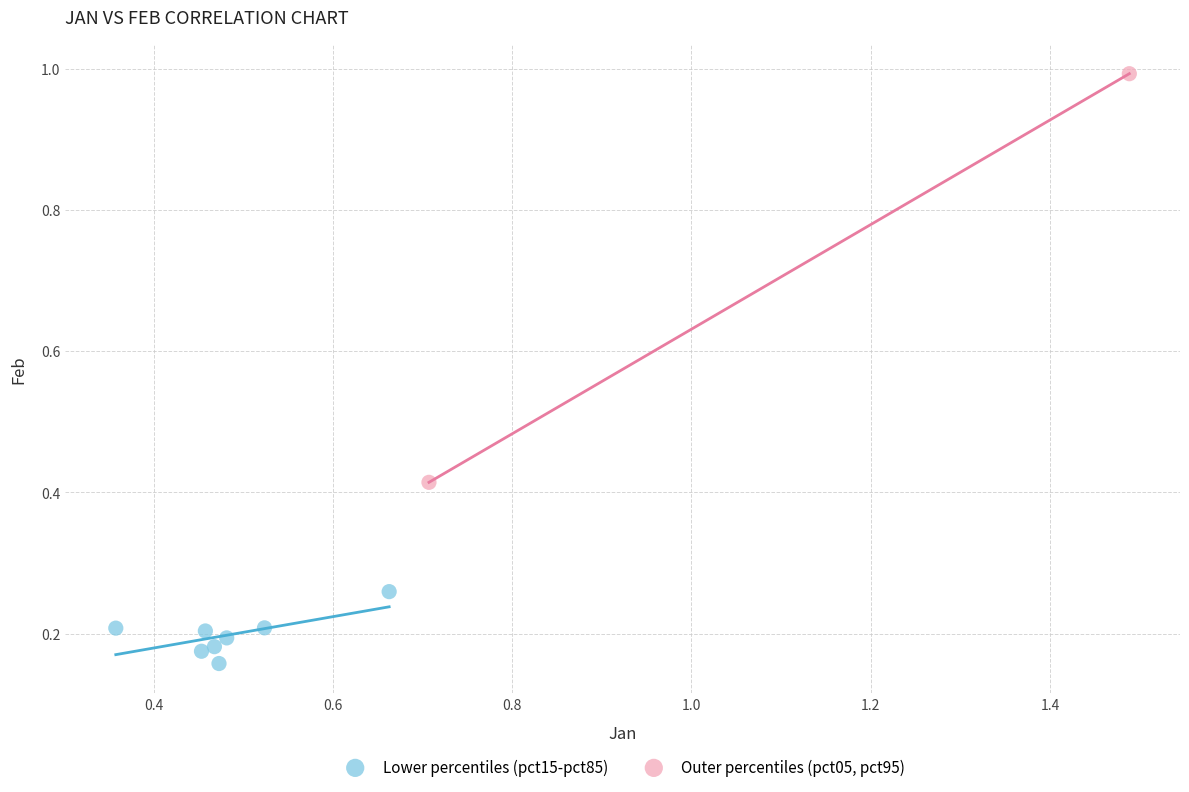

What are all the series names shown in the legend?

Lower percentiles (pct15-pct85), Outer percentiles (pct05, pct95)